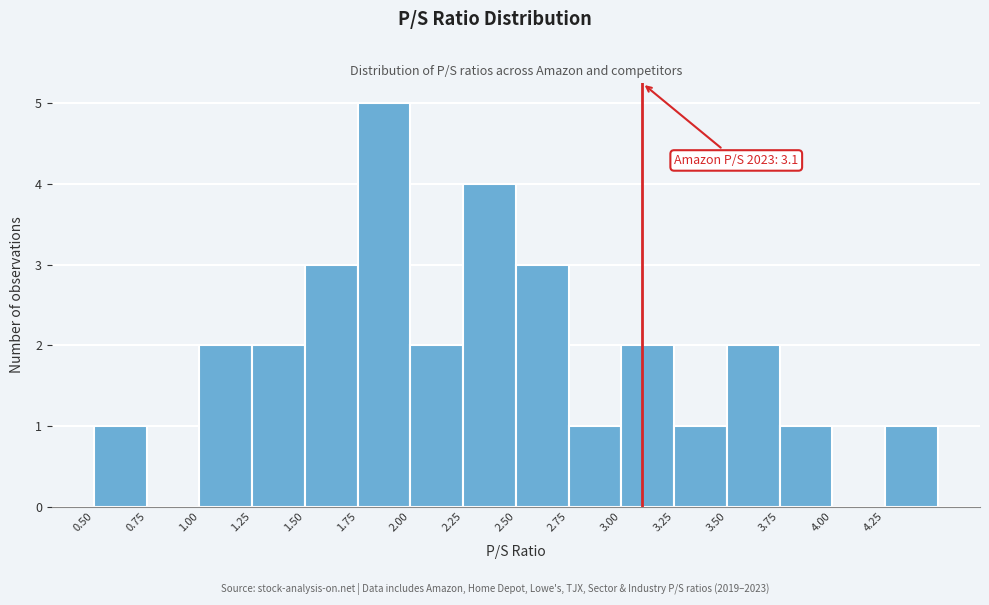

Over which range of the x-axis is the bar tallest?

1.75 to 2.00